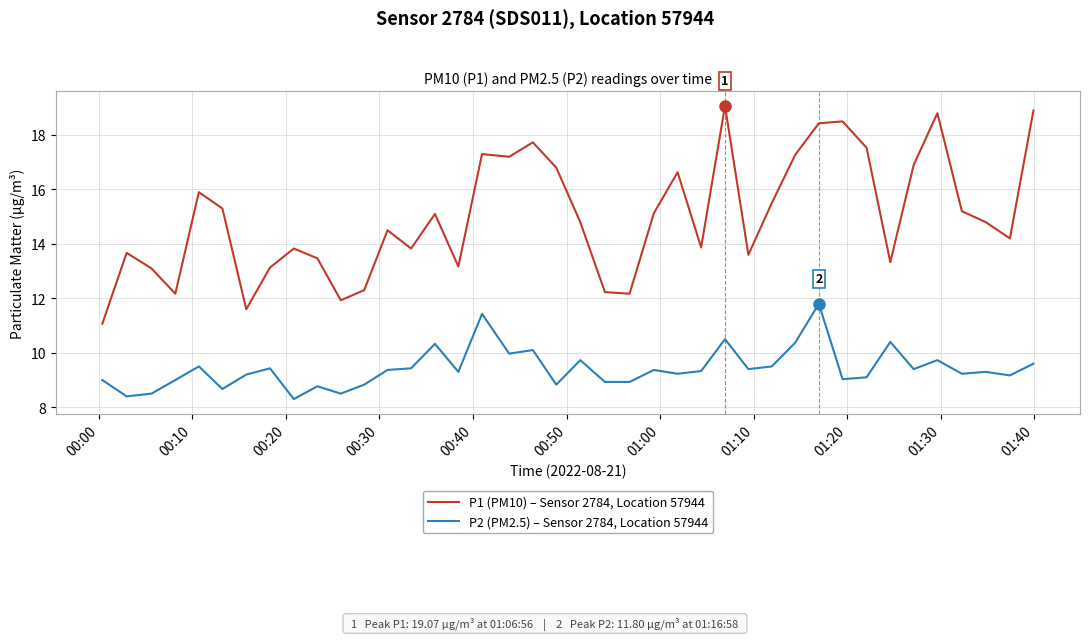

What is the difference between the maximum and minimum values in the P1 (PM10) – Sensor 2784, Location 57944 series?

8.0